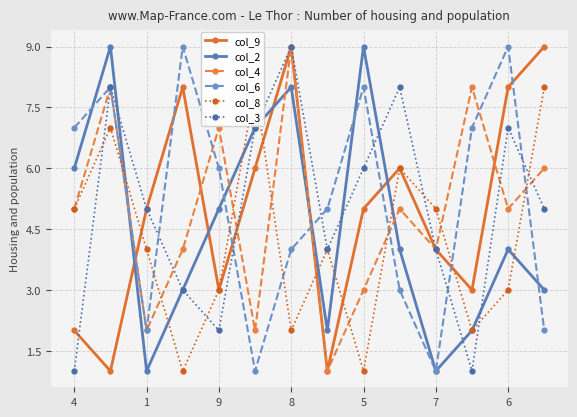

At 4, list the series in order from smallest to largest.

col_3, col_9, col_4, col_8, col_2, col_6